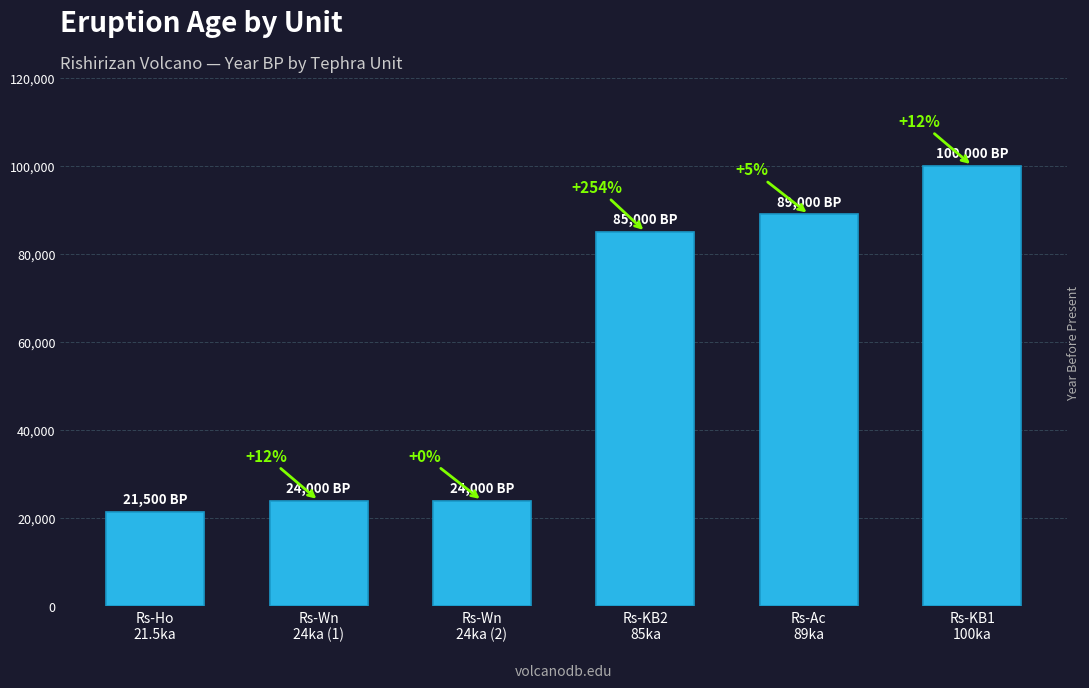

List the labels in order of value, largest first.

Rs-KB1
100ka, Rs-Ac
89ka, Rs-KB2
85ka, Rs-Wn
24ka (1), Rs-Wn
24ka (2), Rs-Ho
21.5ka